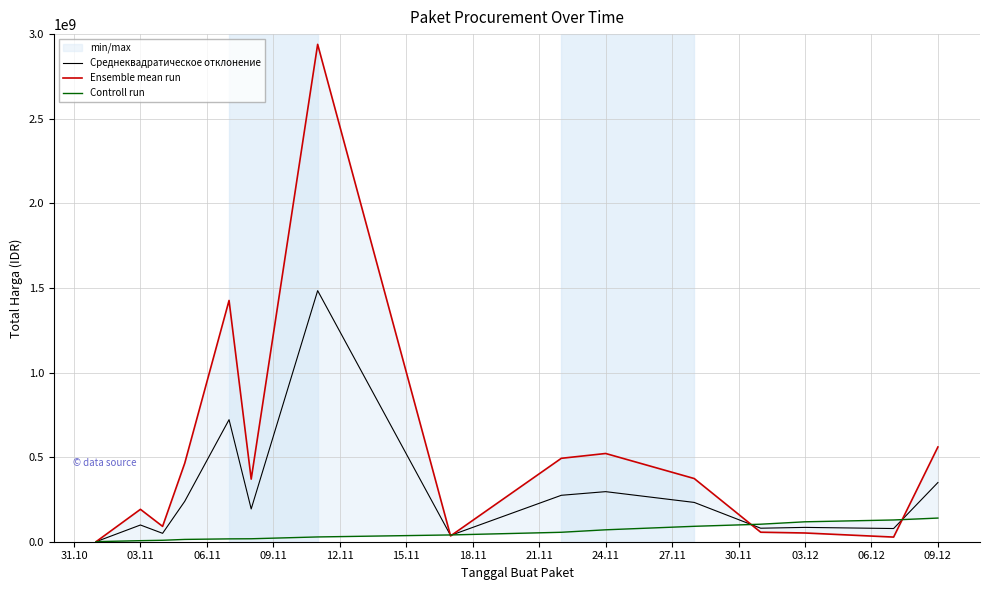

True or false: Controll run has more than 1 points higher than both neighbors.

False